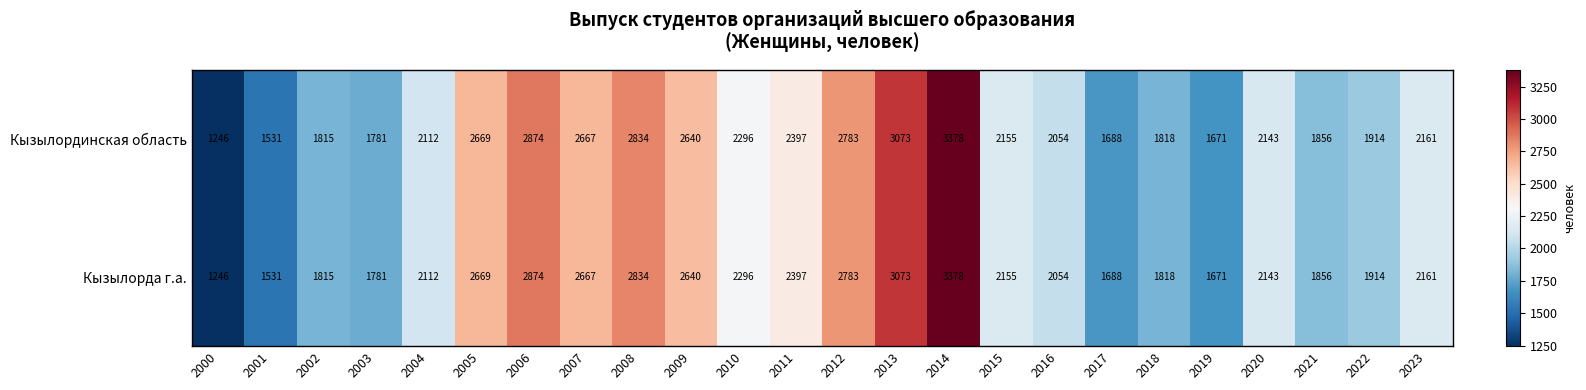

At which category is the sum across all series the highest?

2014